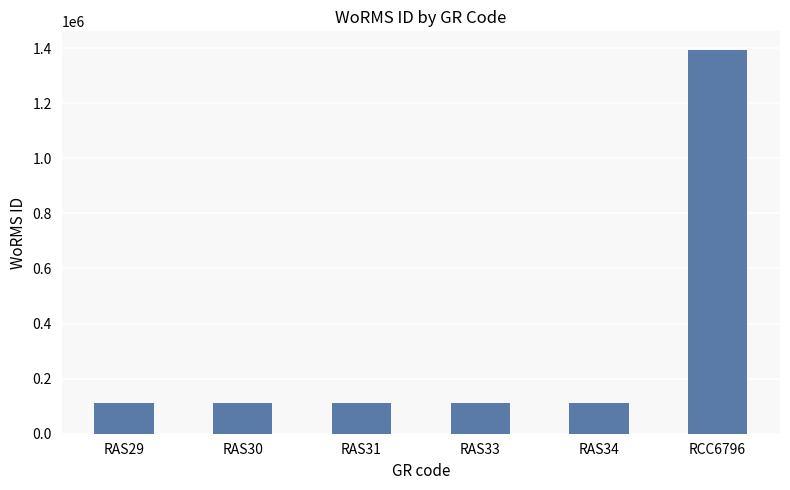

What is the label of the 1st bar from the left?

RAS29